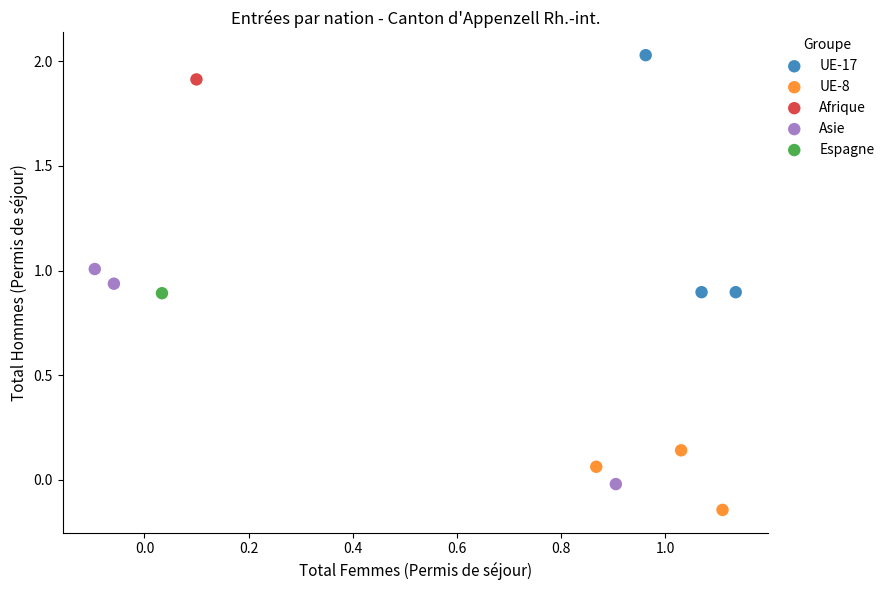

Which series contains the highest Y value?

UE-17